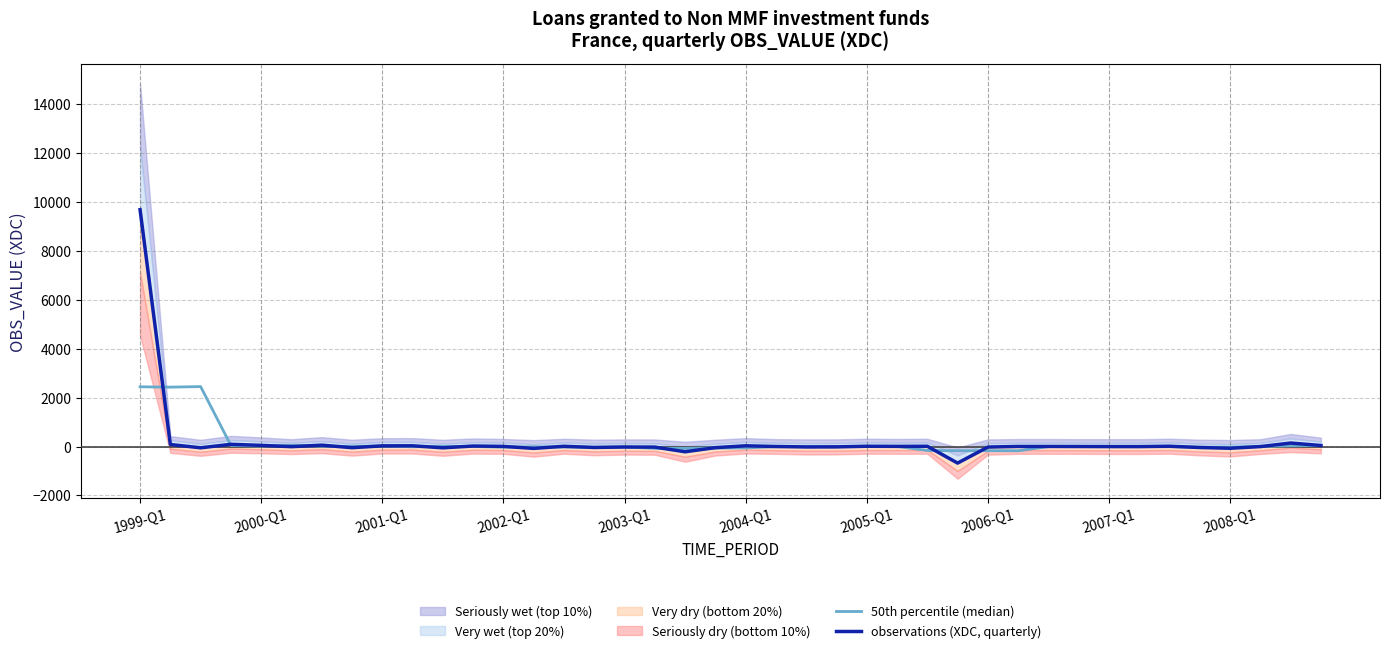

How many data points in observations (XDC, quarterly) are above 1?

19